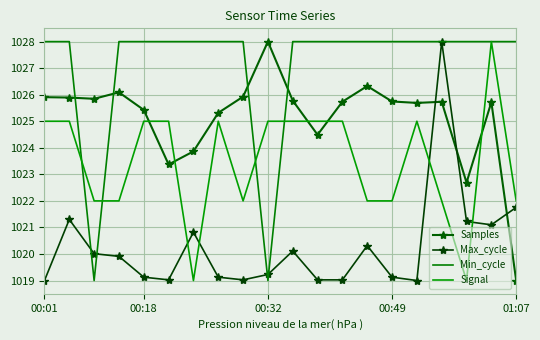

Which series has the largest total across all categories?

Min_cycle